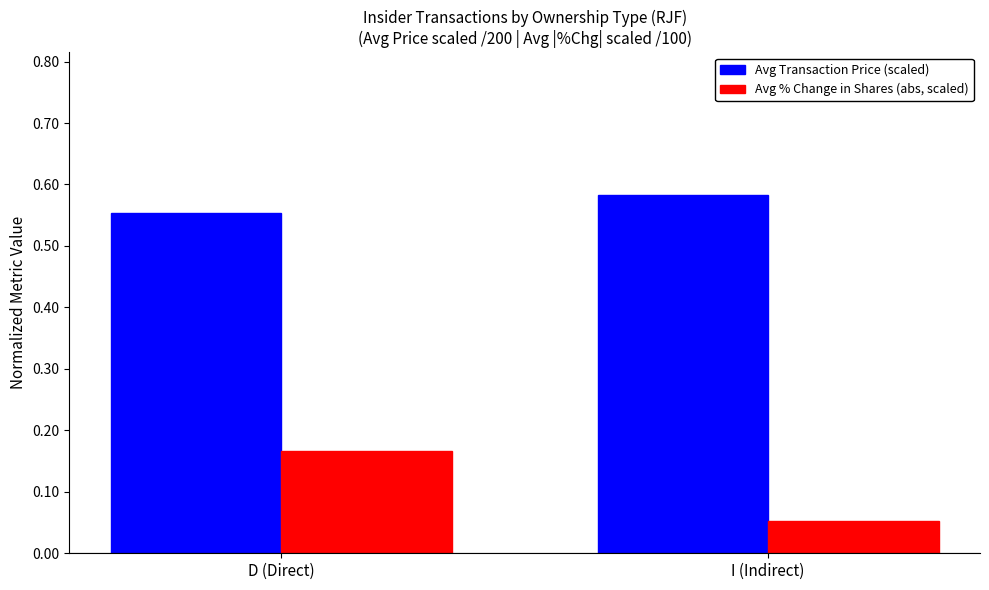

The Avg Transaction Price (scaled) series shows 0.3 at D (Direct). True or false?

False